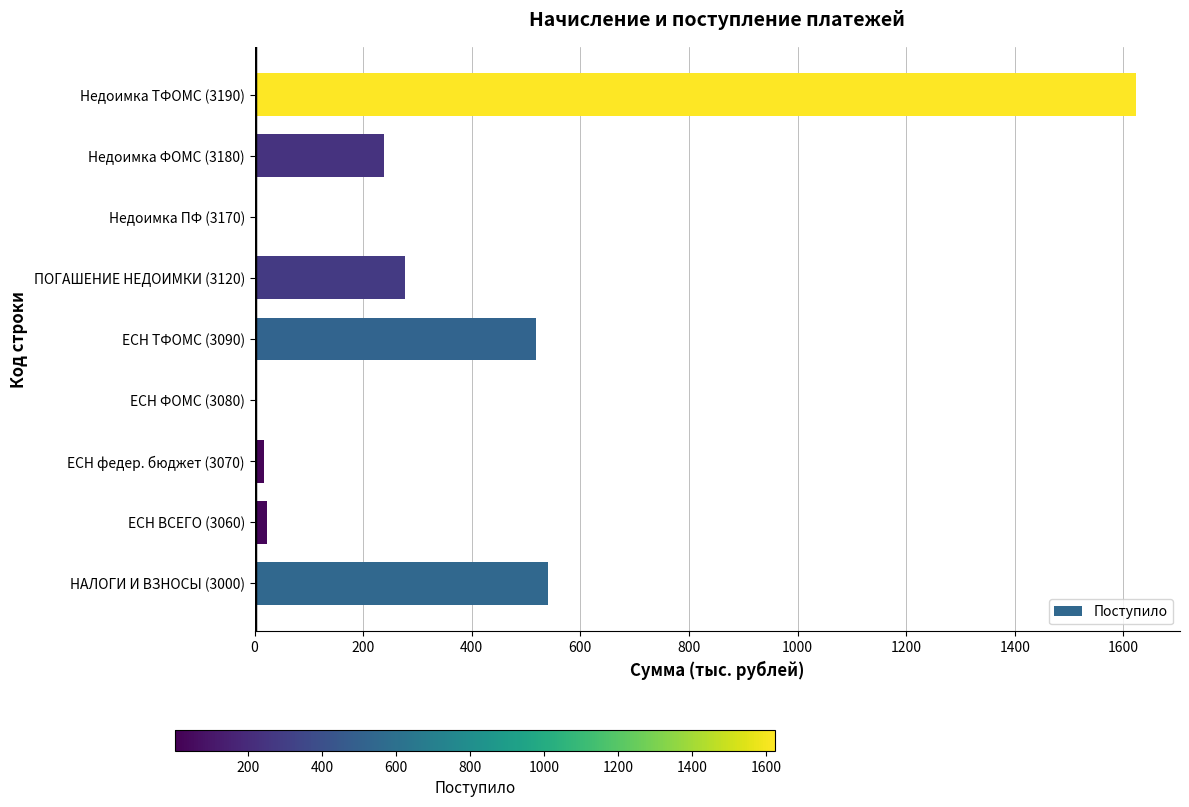

What is the change in value from НАЛОГИ И ВЗНОСЫ (3000) to Недоимка ФОМС (3180)?

-302